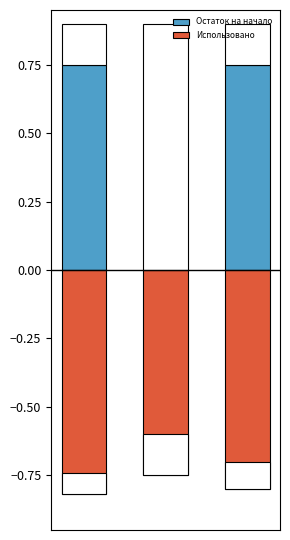

What are all the series names shown in the legend?

Остаток на начало, Использовано